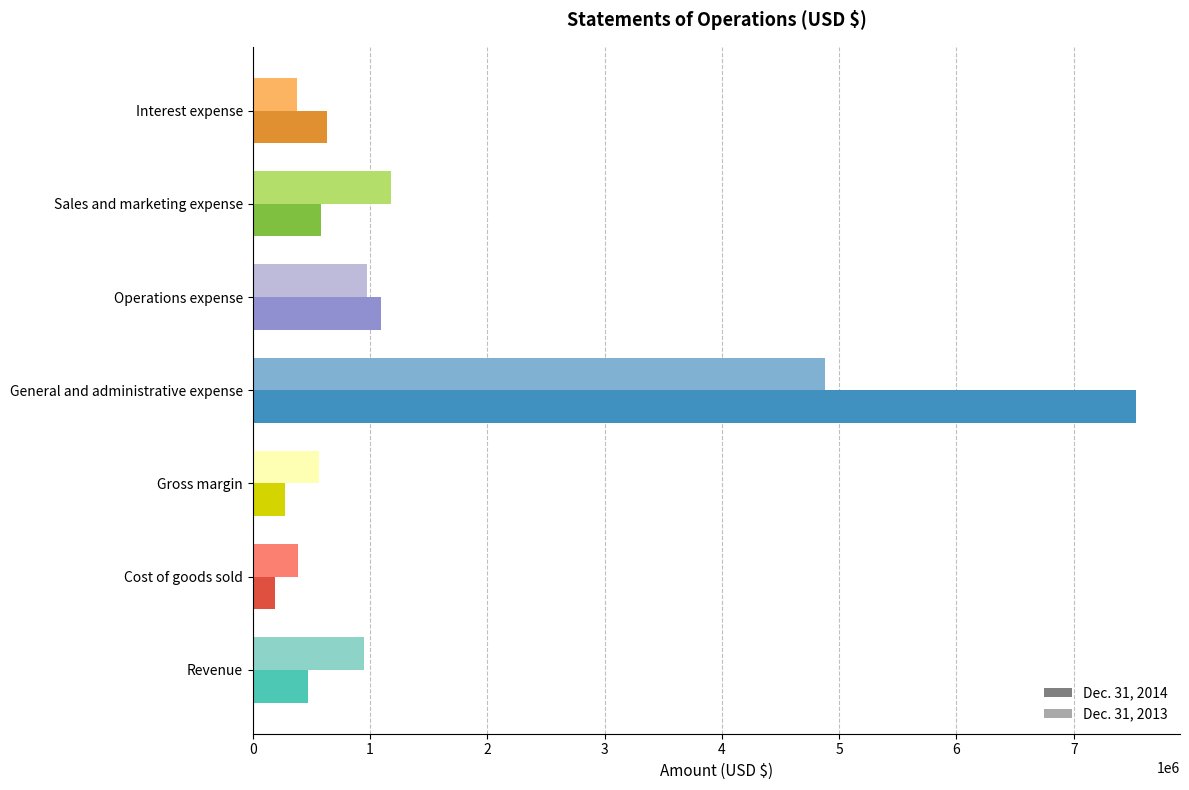

True or false: Dec. 31, 2013 has a value of 1521278 at General and administrative expense.

False